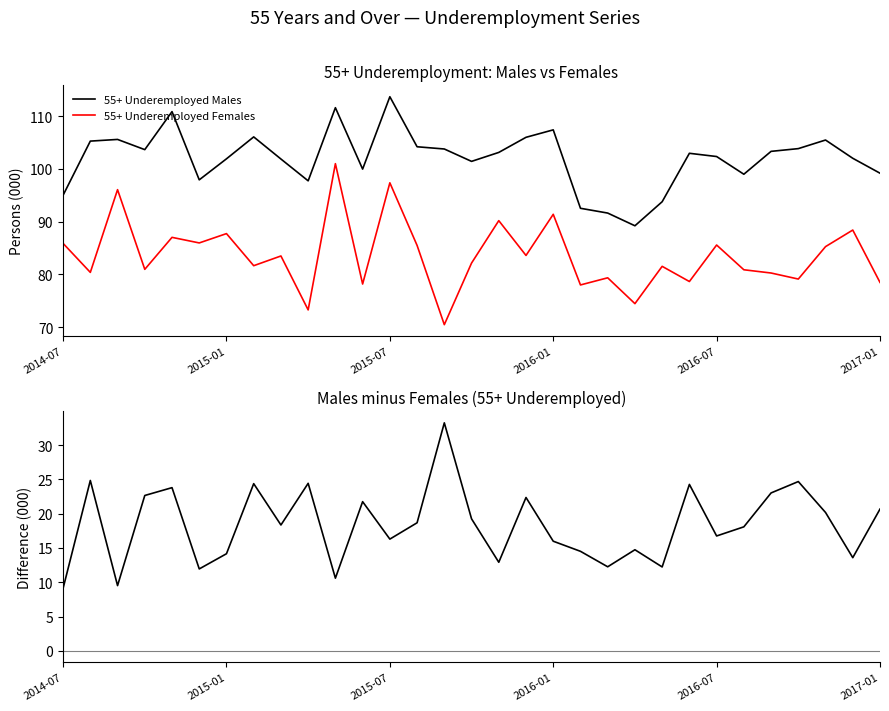

What is the difference between the highest and lowest values at 2016-01?

91.4